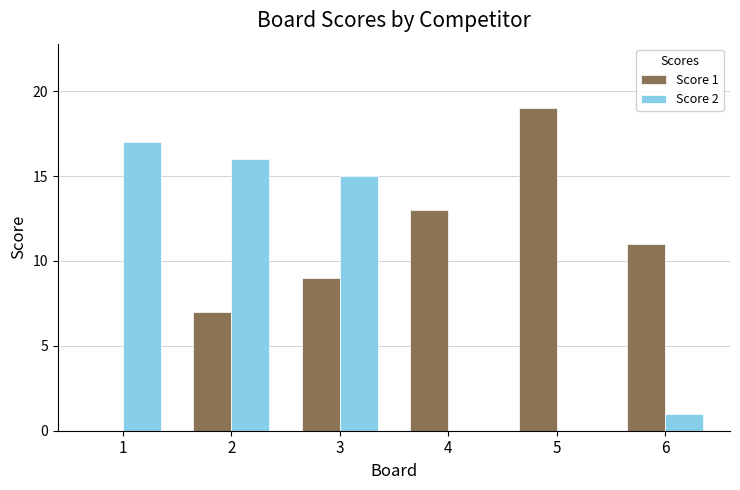

Between 2 and 6, which series saw the biggest shift?

Score 2